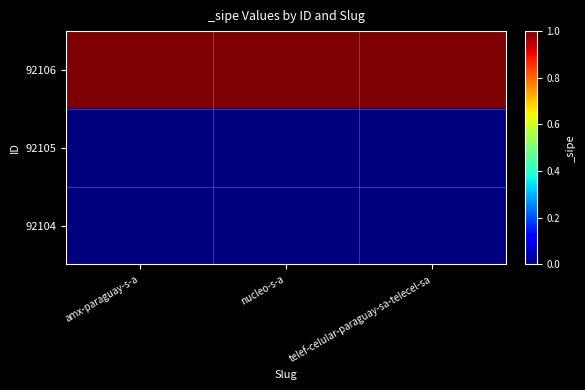

Which series changed the most between amx-paraguay-s-a and telef-celular-paraguay-sa-telecel-sa?

92106